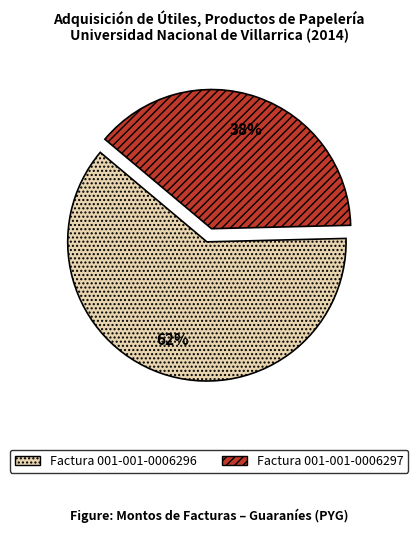

Is it true that Factura 001-001-0006296 is 62% of the pie?

True